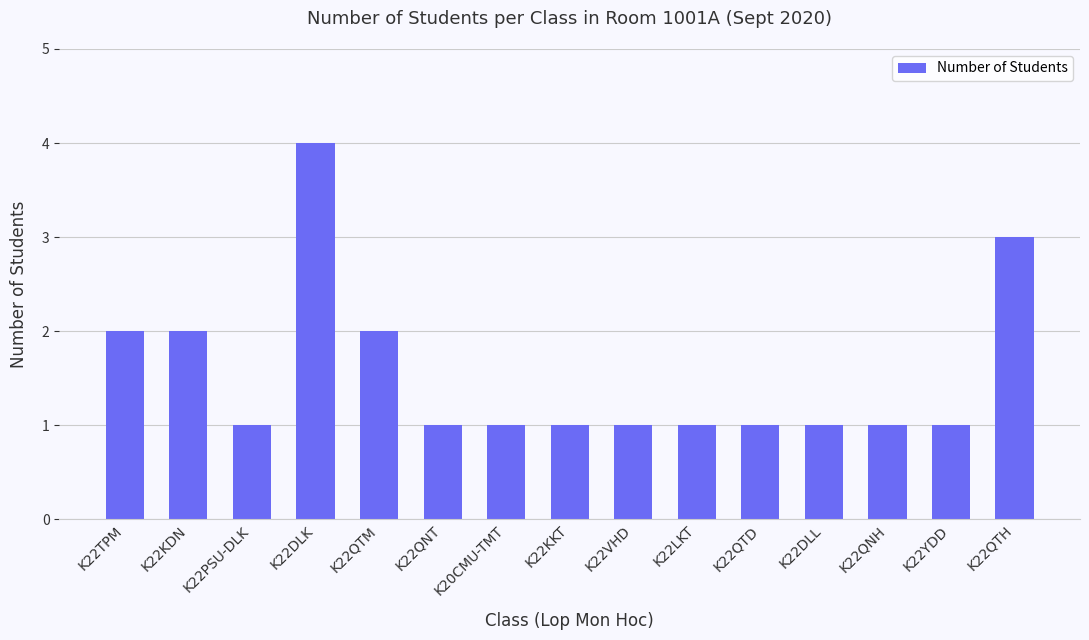

What is the value of the 11th bar from the left?

1